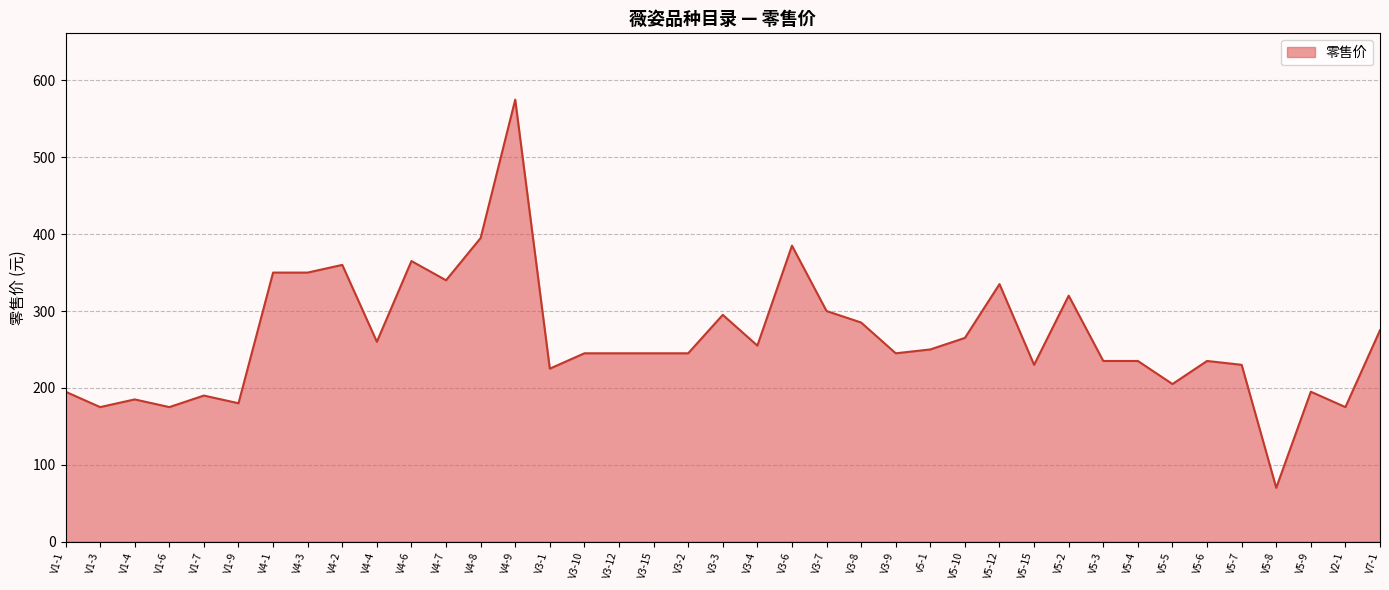

Reading left to right, list all the values displayed in this chart.

195	175	185	175	190	180	350	350	360	260	365	340	395	575	225	245	245	245	245	295	255	385	300	285	245	250	265	335	230	320	235	235	205	235	230	70	195	175	275